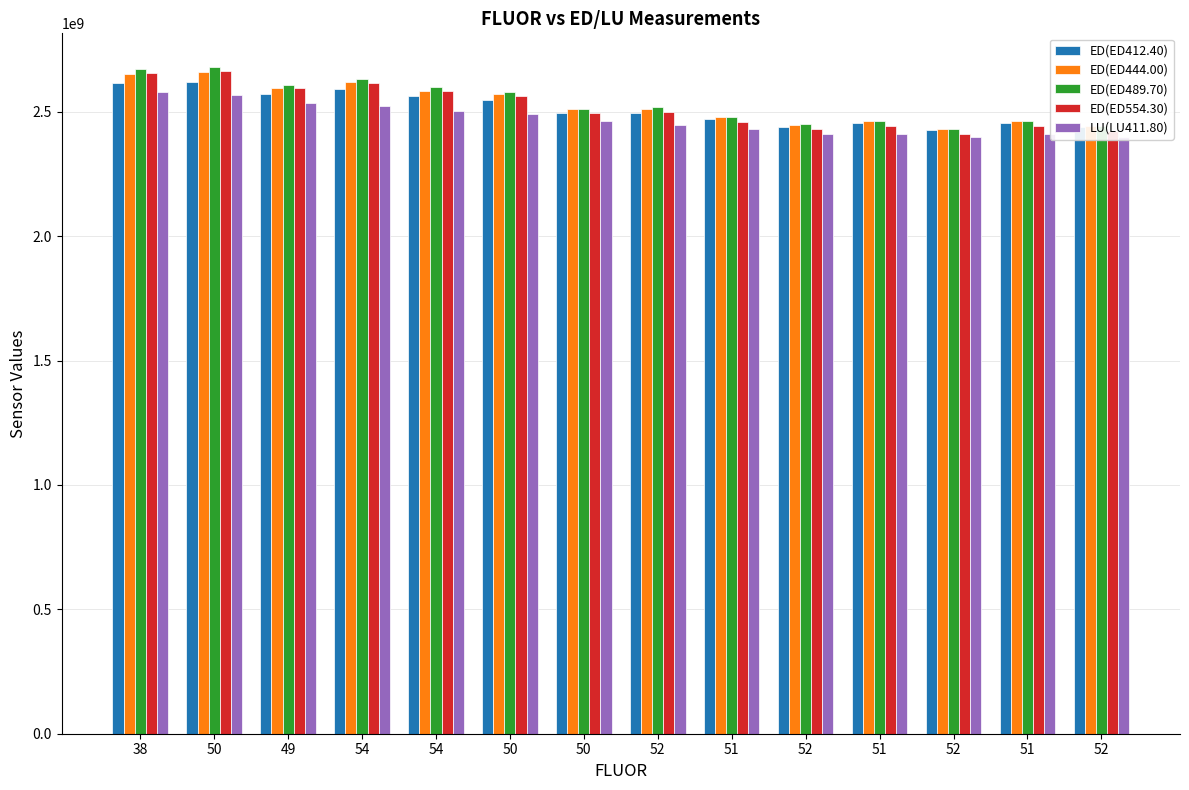

How many data points in LU(LU411.80) are less than 2464399561?

7